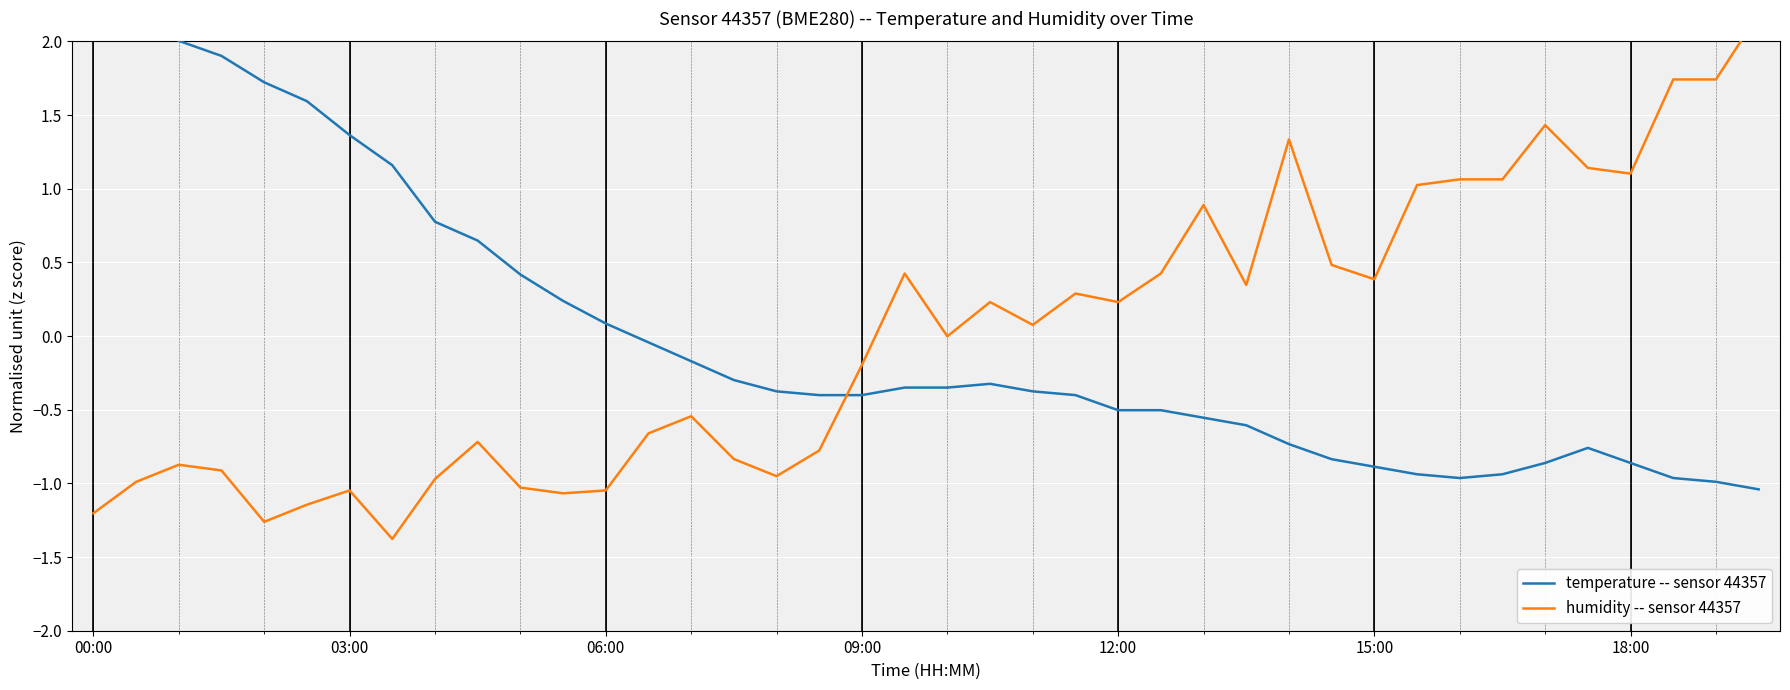

After their last crossing, which series has the higher values: humidity -- sensor 44357 or temperature -- sensor 44357?

humidity -- sensor 44357